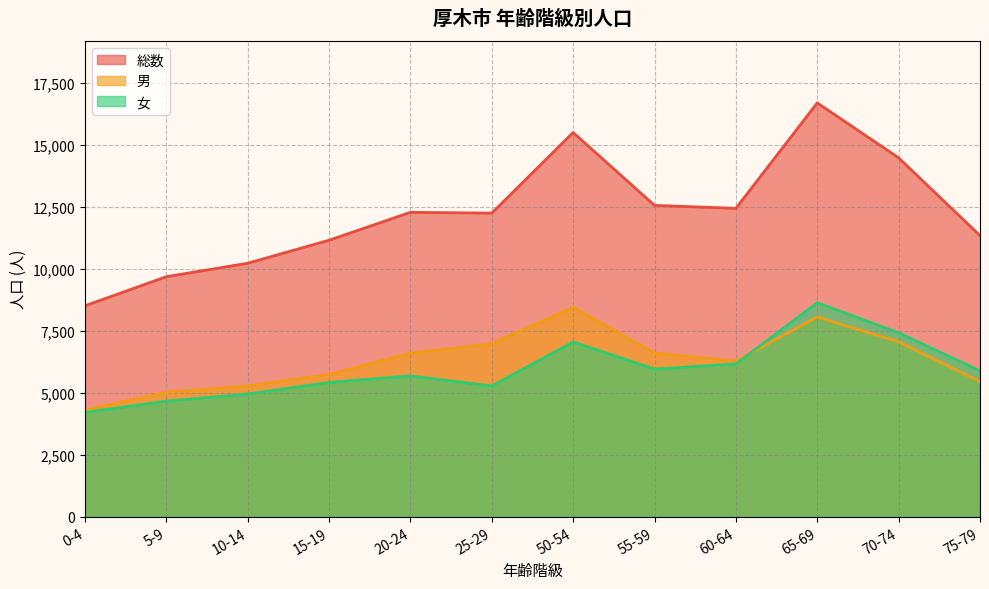

True or false: 男 has a value of 5021 at 5-9.

True